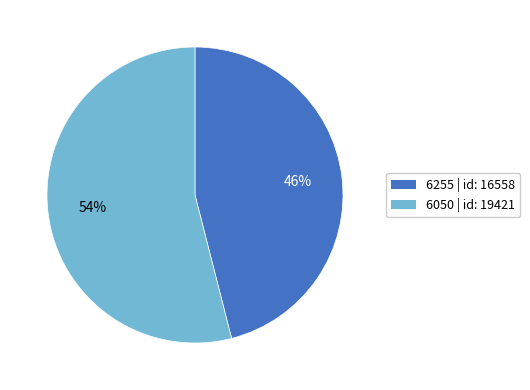

Combined, do 6050 | id: 19421 and 6255 | id: 16558 account for over 50%?

Yes